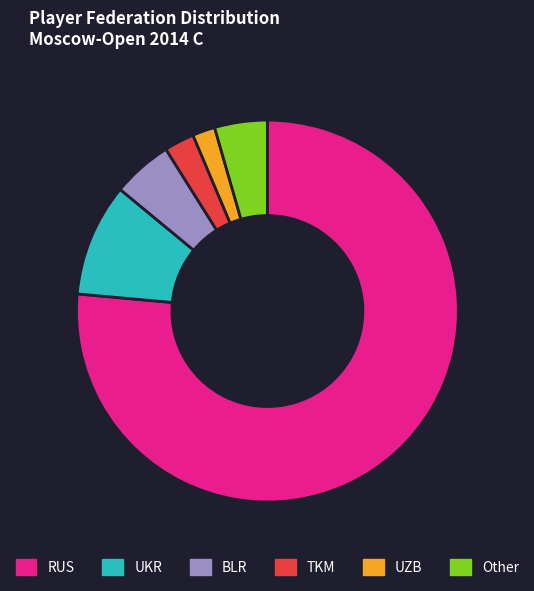

Count the number of slices in the pie.

6